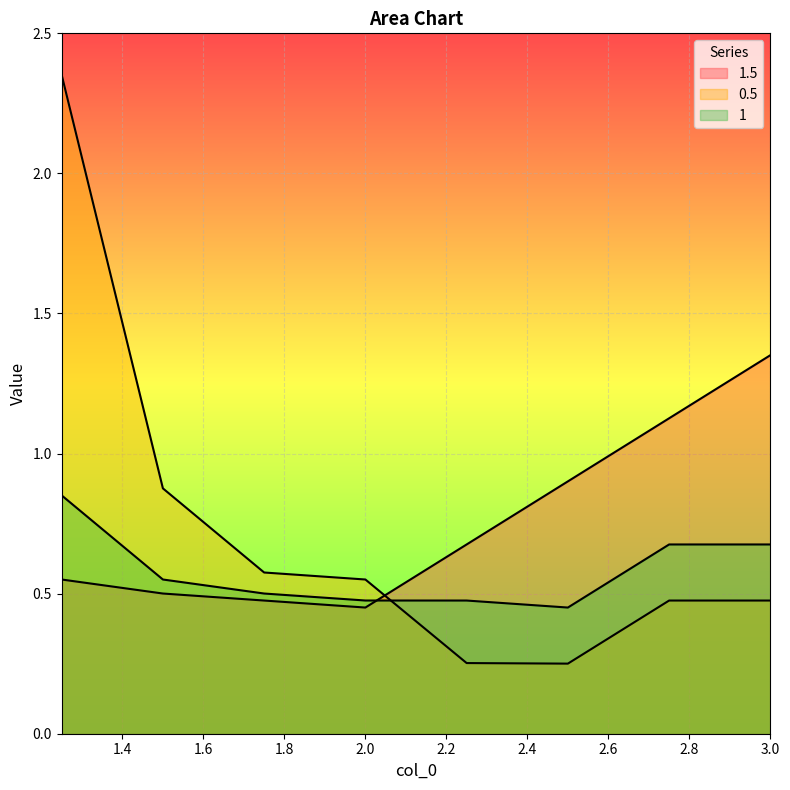

What is the difference between the 1 values at 1.25 and 2.75?

0.2